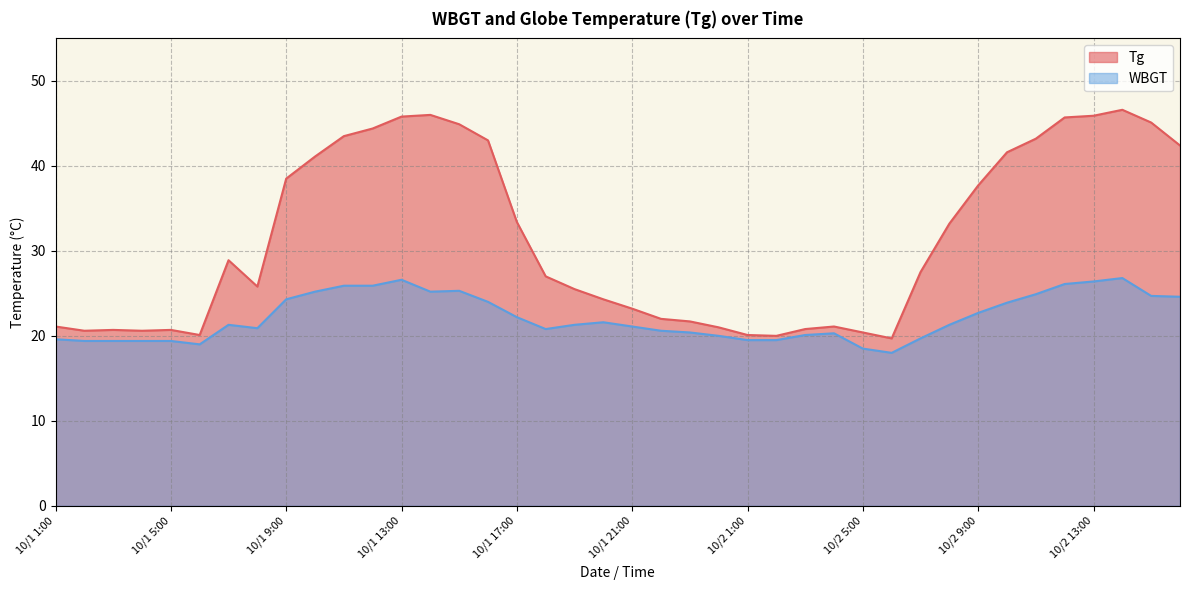

True or false: WBGT and Tg cross at least once.

False